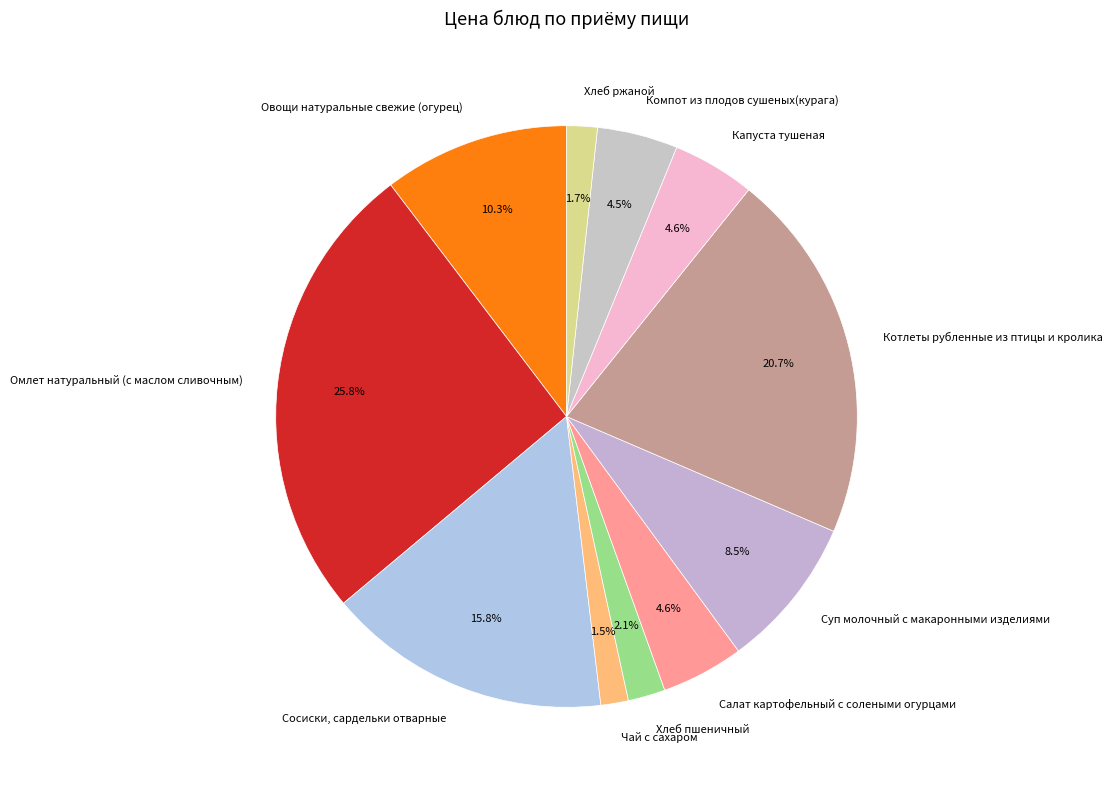

How many segments does this pie chart have?

11